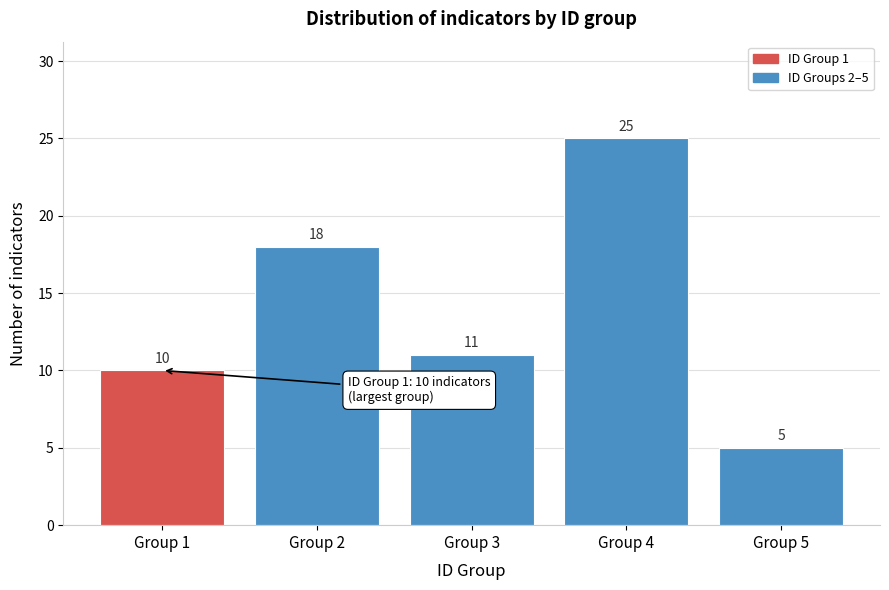

Reading left to right, transcribe all the data shown in this chart.

10	18	11	25	5